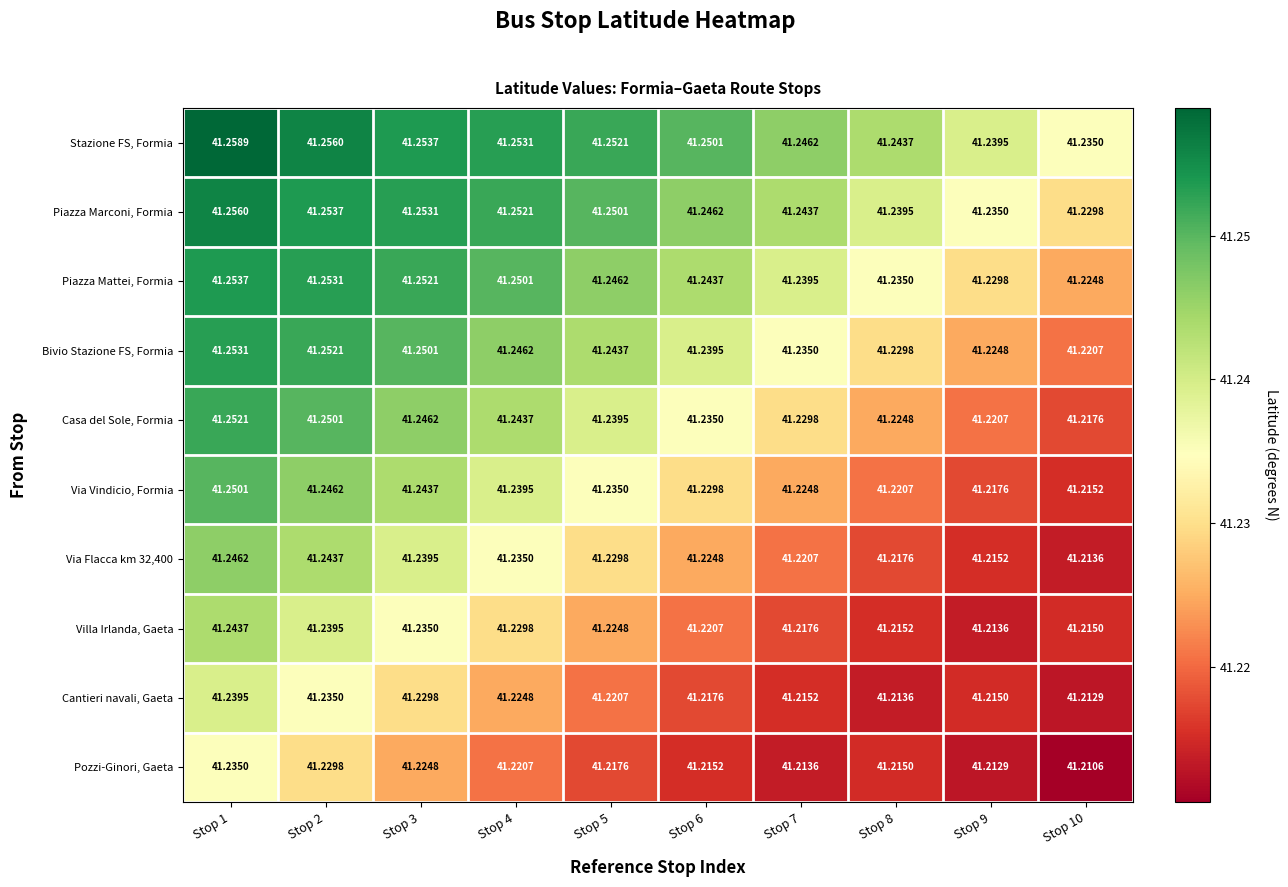

Which series has the largest total across all categories?

Stazione FS, Formia